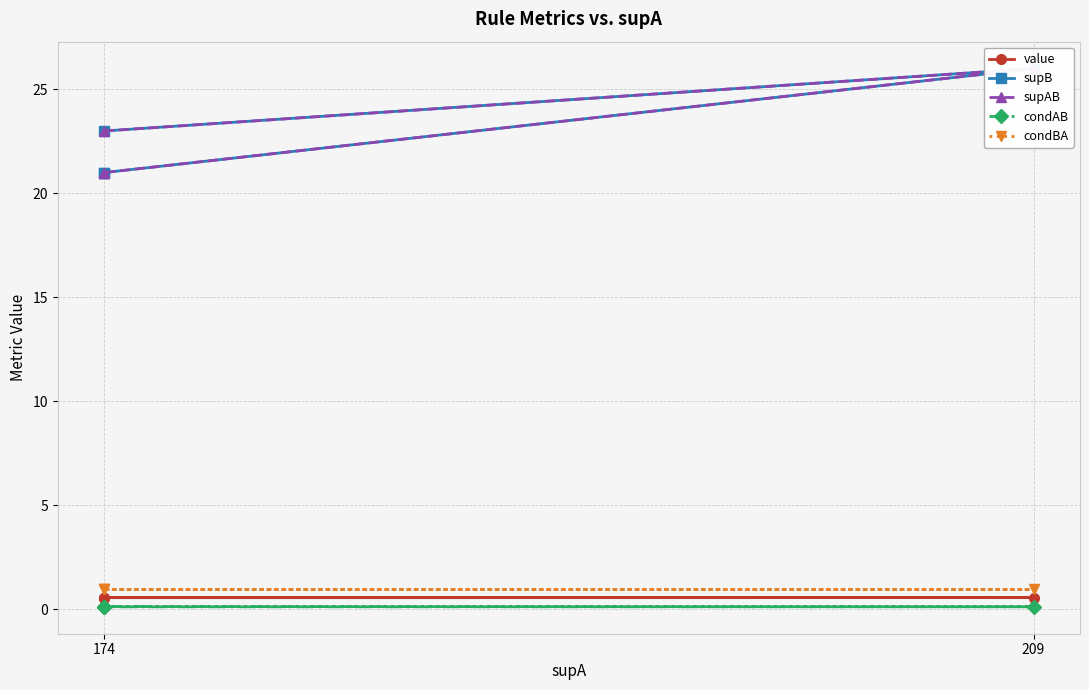

Is this an area chart (filled region under the line)?

No